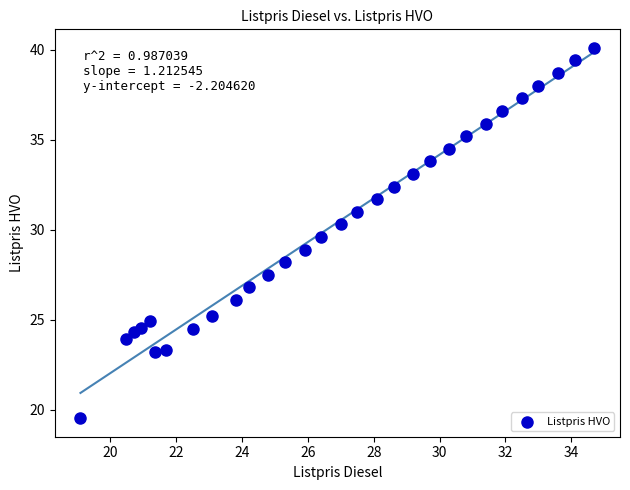

What is the range of Y values (max minus min)?

20.6